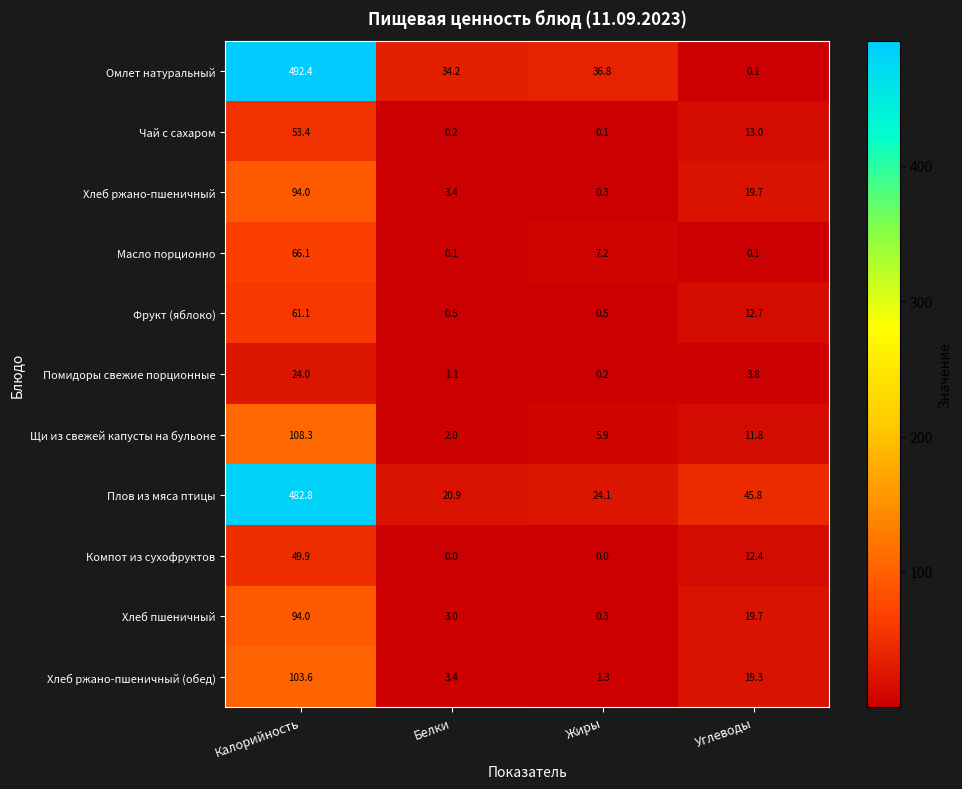

How many distinct data groups are displayed?

11